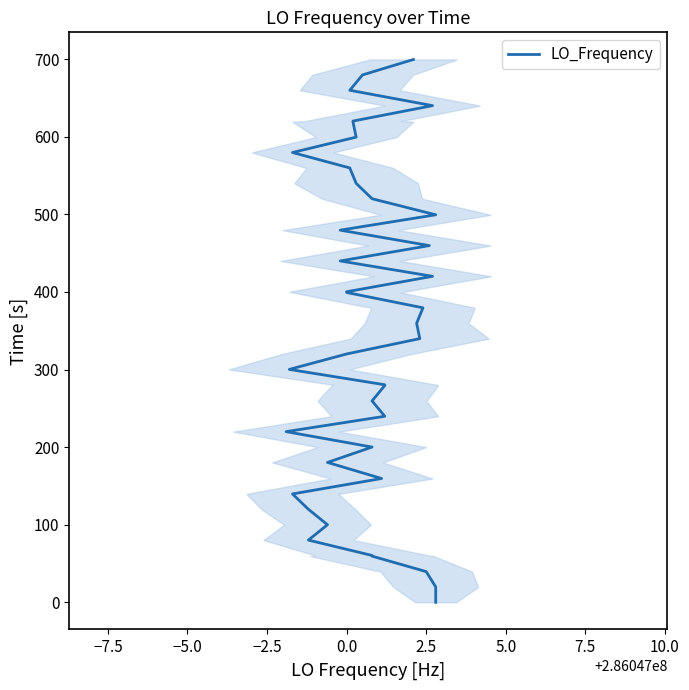

What is the value of the 22nd point from the left?

379.6